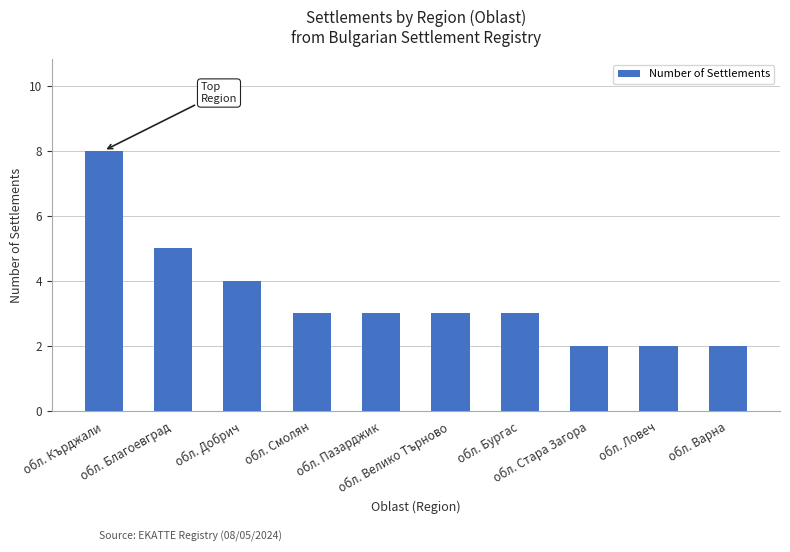

Count the number of categories in the chart.

10